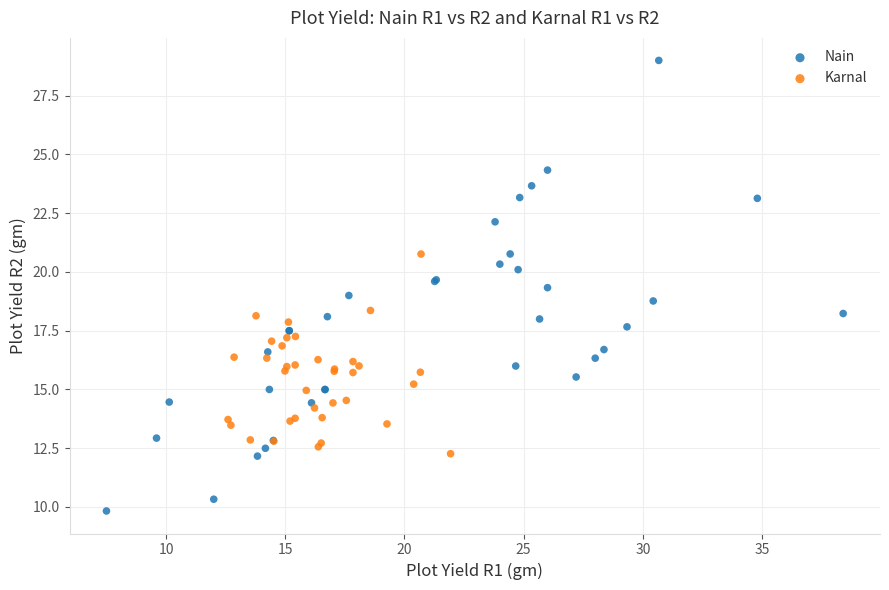

Which series contains the highest Y value?

Nain